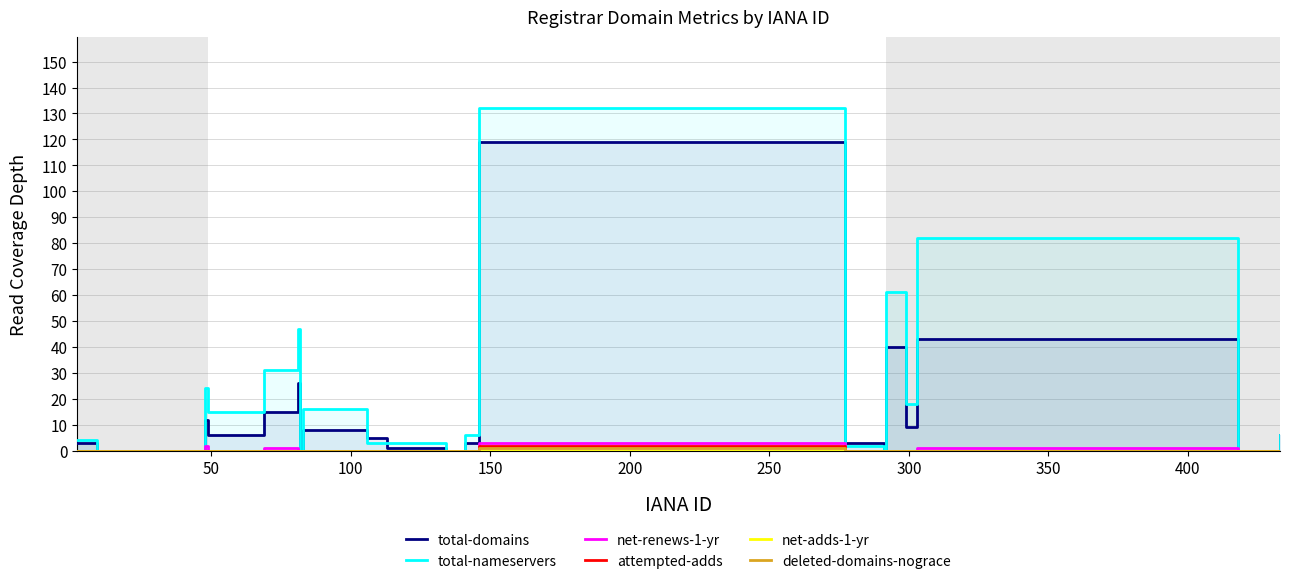

How many values in attempted-adds are above zero?

1